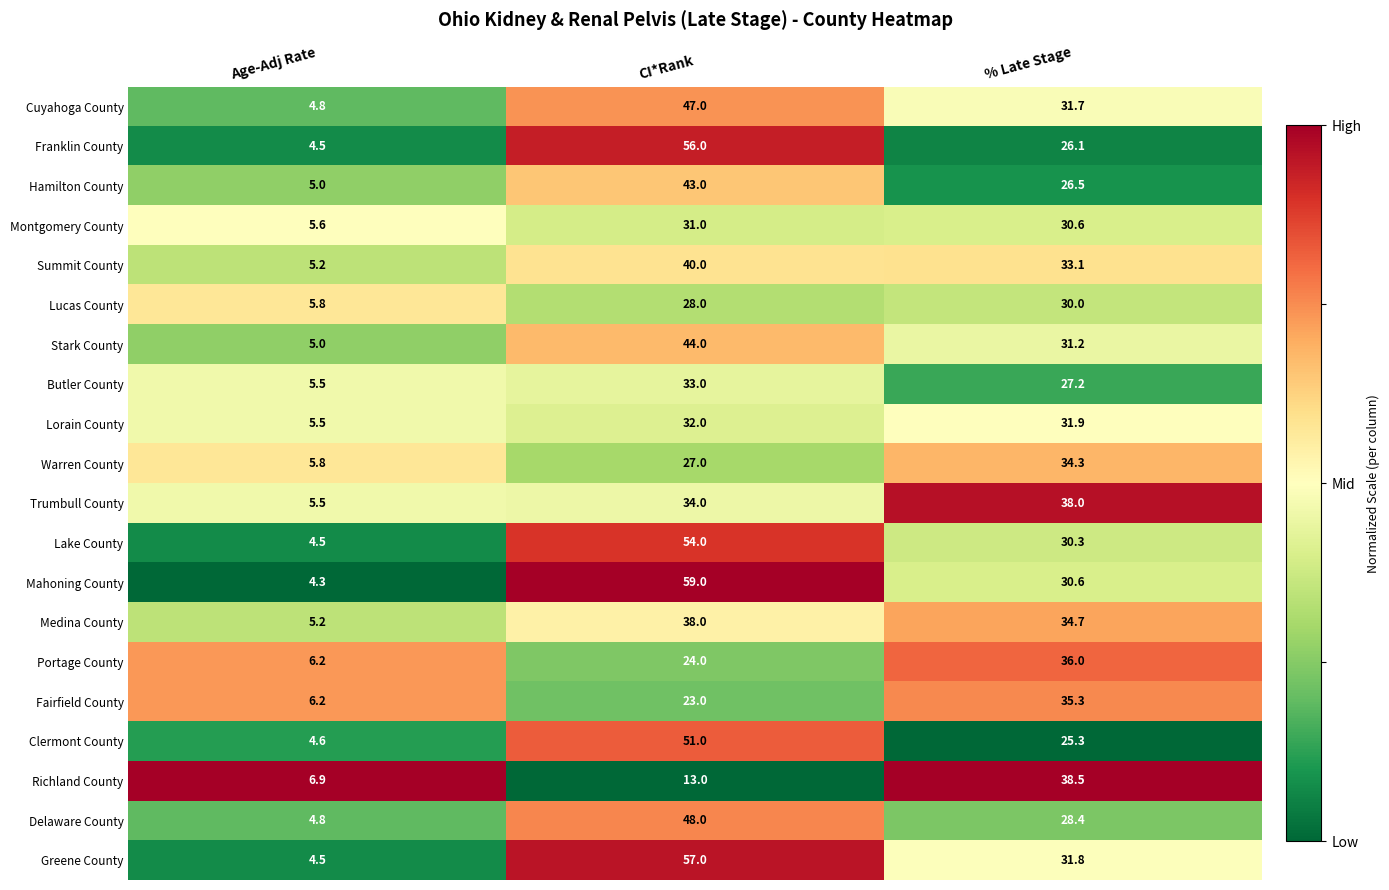

Is the value of Montgomery County at Age-Adj Rate greater than the value of Stark County at Age-Adj Rate?

Yes